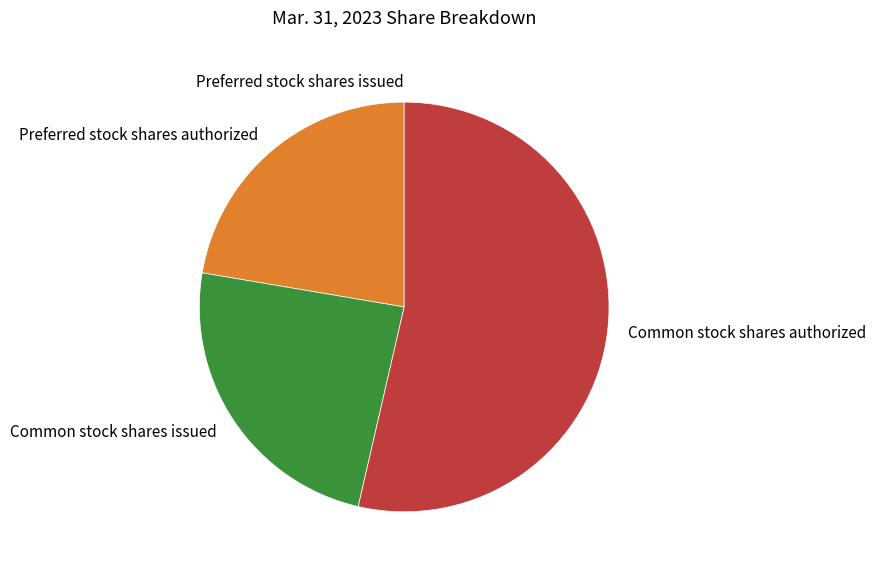

Which slice is the largest?

Common stock shares authorized